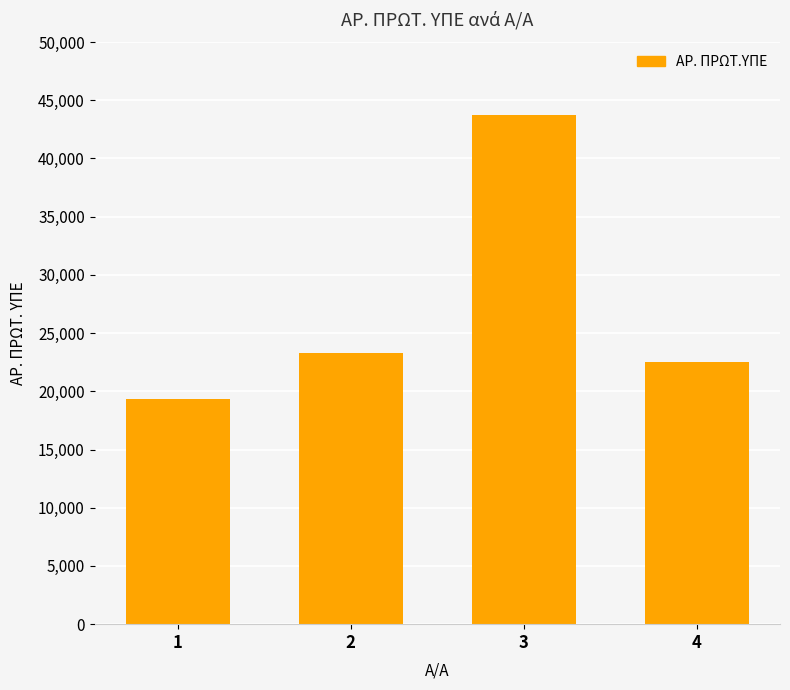

What value does the data have at 1, to the nearest 50?

19350